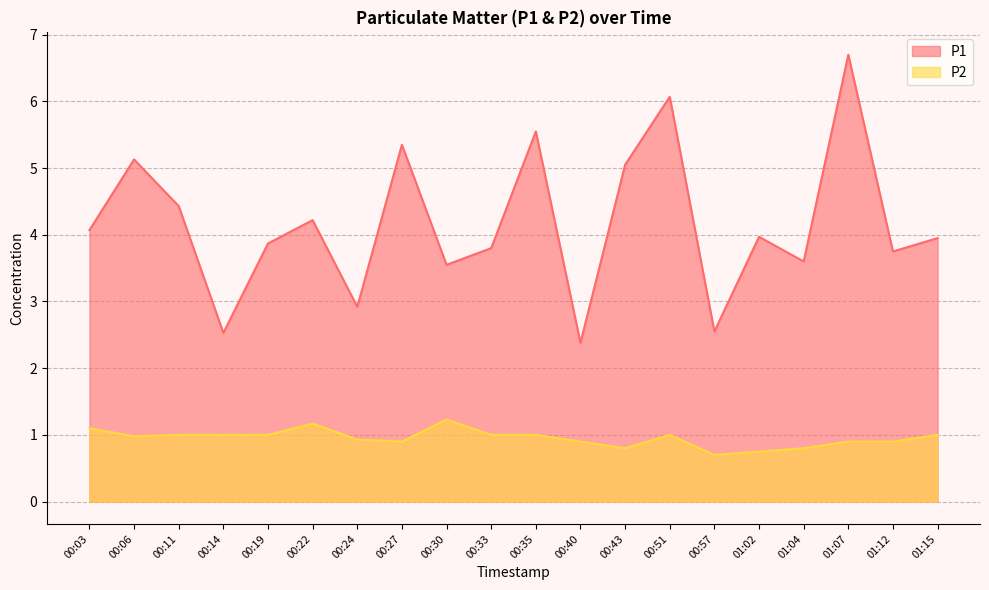

List the series in order of their overall mean, lowest first.

P2, P1